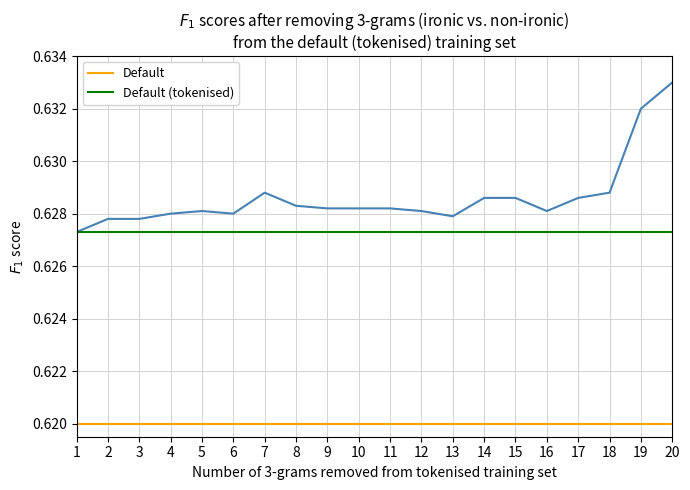

At which category is the sum across all series the highest?

20